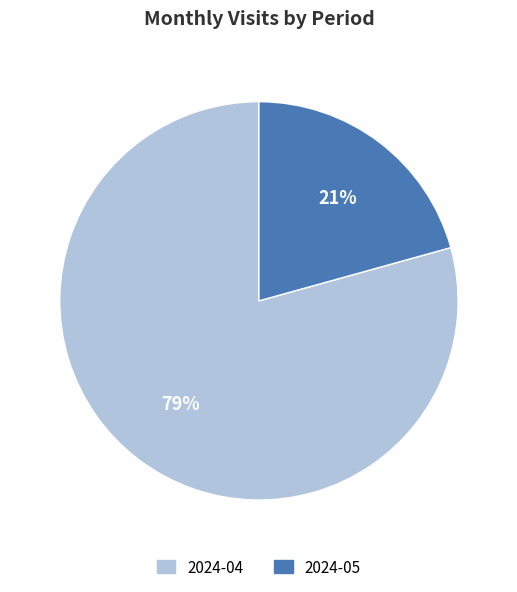

The 2024-05 slice represents 21% of the pie. True or false?

True